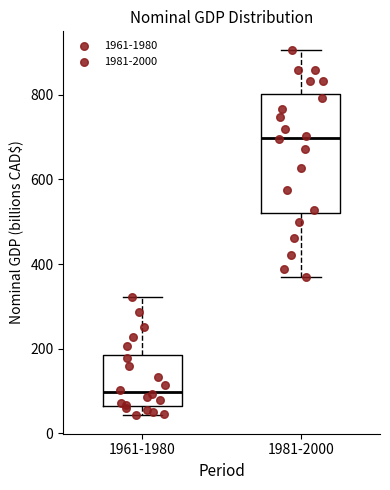

Reading left to right, read every box against the y-axis: the position of its median line, the range the box covers, and the ends of its whiskers. The values are not printed on the chart, so give them approximately, as read against the axis.

1961-1980: median 100, box 60 to 180, whiskers 40 to 320
1981-2000: median 700, box 520 to 800, whiskers 360 to 900